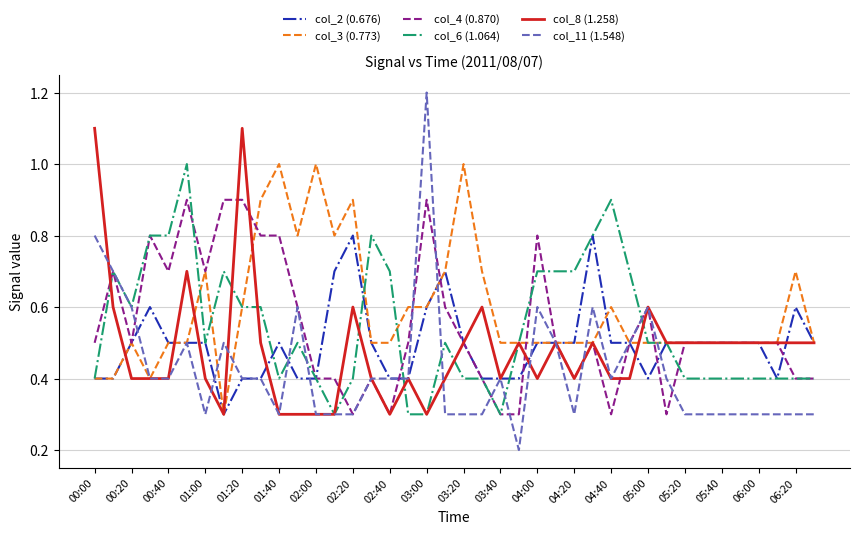

Which series has the largest total across all categories?

col_3 (0.773)